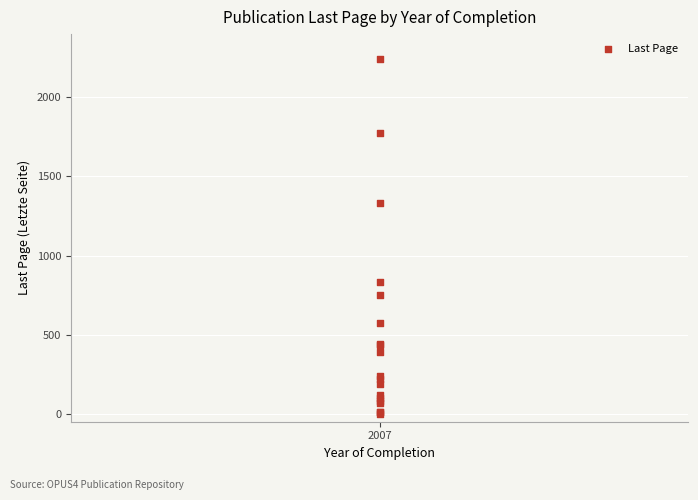

What Y value in the scatter plot is closest to 1121?

1330